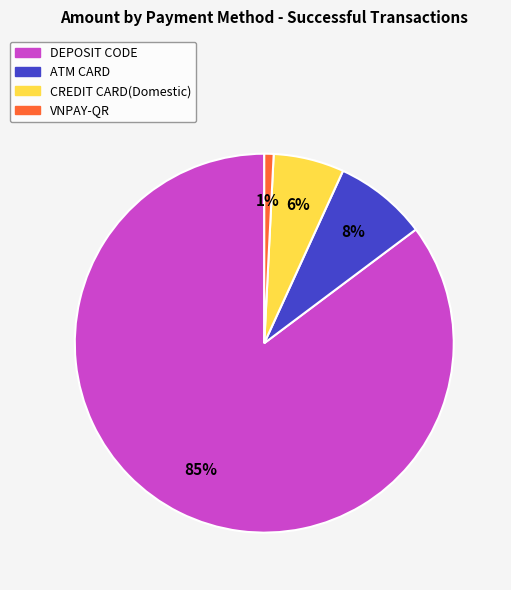

What is the majority slice?

DEPOSIT CODE